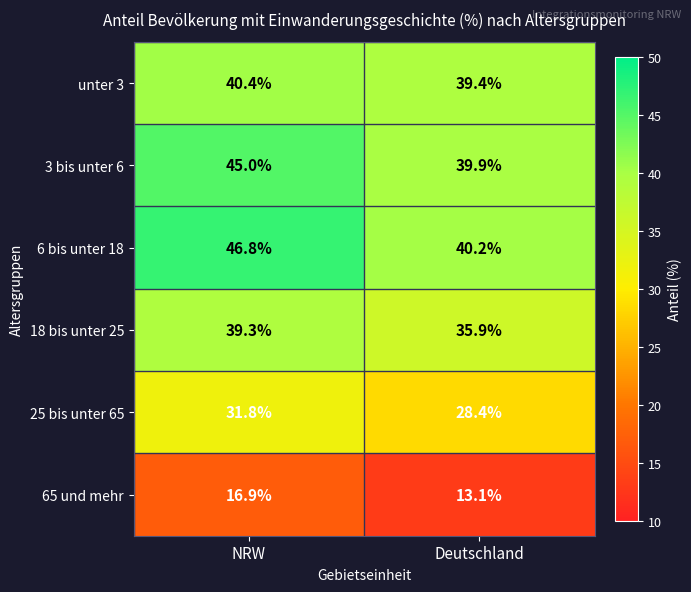

Reading left to right, transcribe all the data shown in this chart.

unter 3: NRW=40.4	Deutschland=39.4
3 bis unter 6: NRW=45.0	Deutschland=39.9
6 bis unter 18: NRW=46.8	Deutschland=40.2
18 bis unter 25: NRW=39.3	Deutschland=35.9
25 bis unter 65: NRW=31.8	Deutschland=28.4
65 und mehr: NRW=16.9	Deutschland=13.1